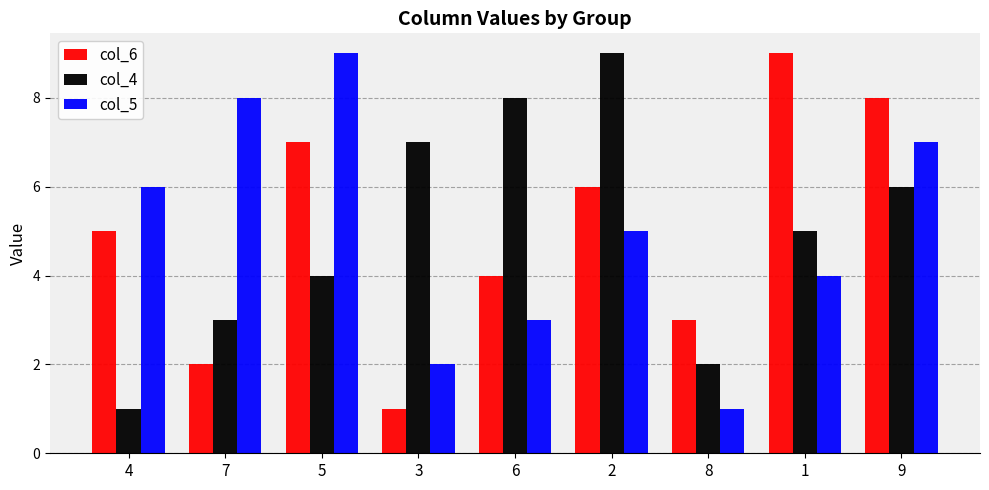

How many data points in col_4 are less than 5?

4